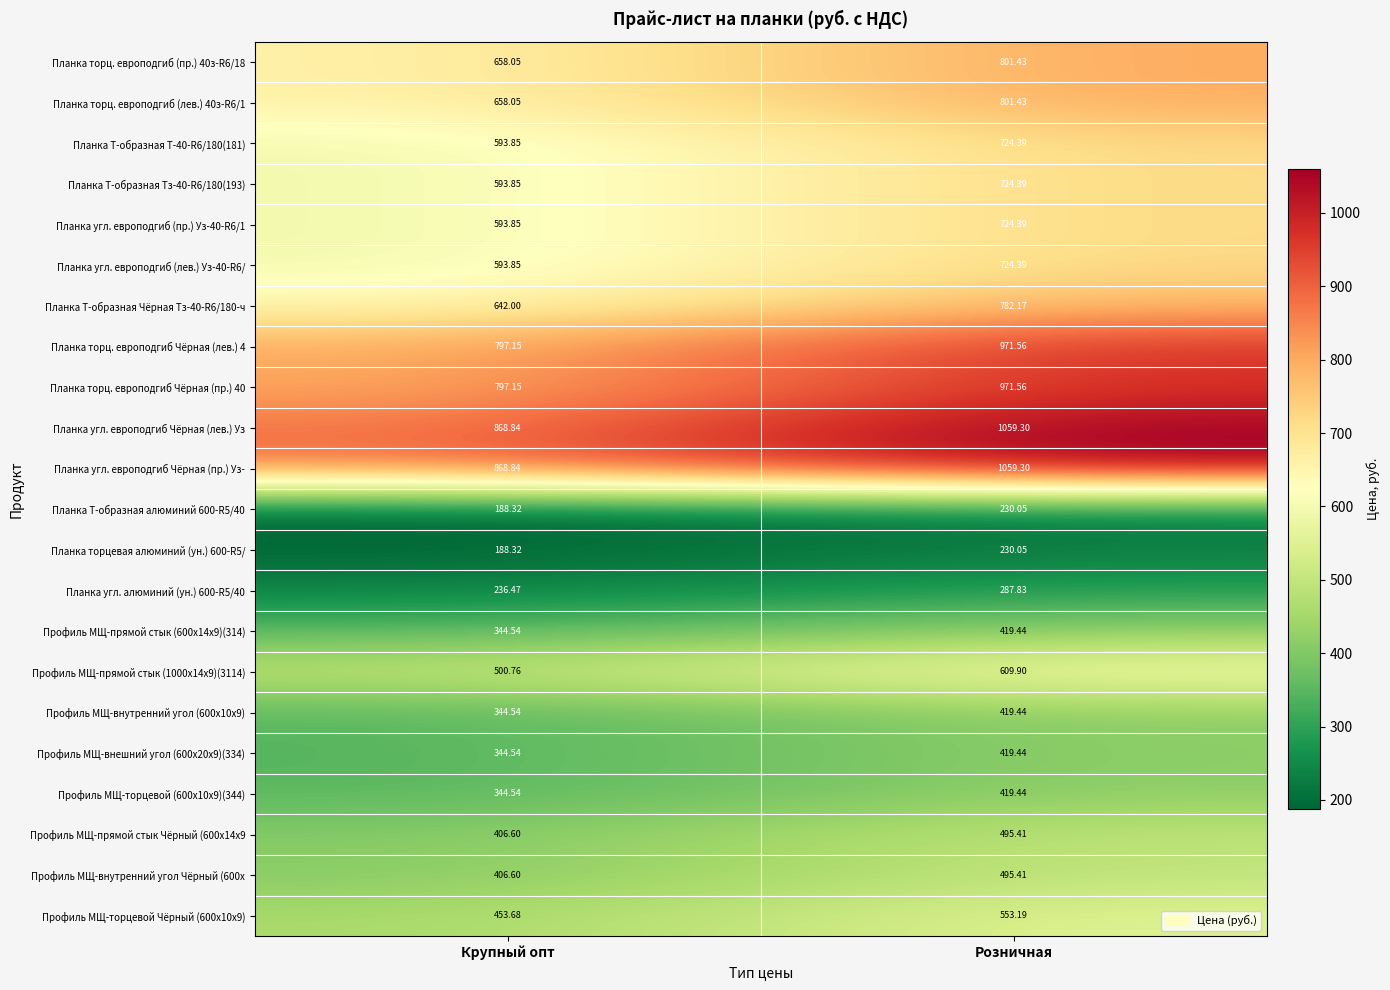

Which label corresponds to the smallest value in the chart?

Крупный опт